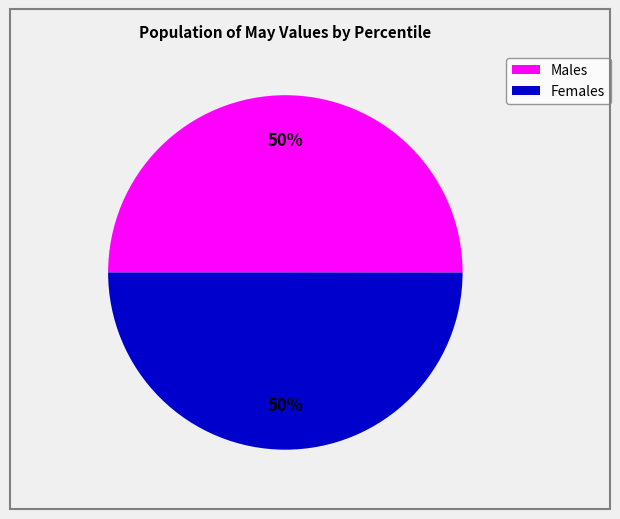

To the nearest percent, what is the average slice percentage?

50%